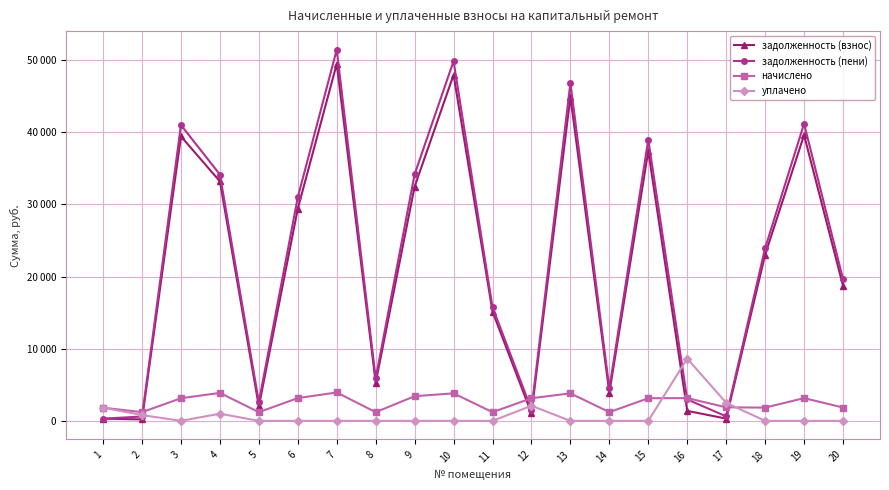

Does the chart display data point markers on the line(s)?

Yes